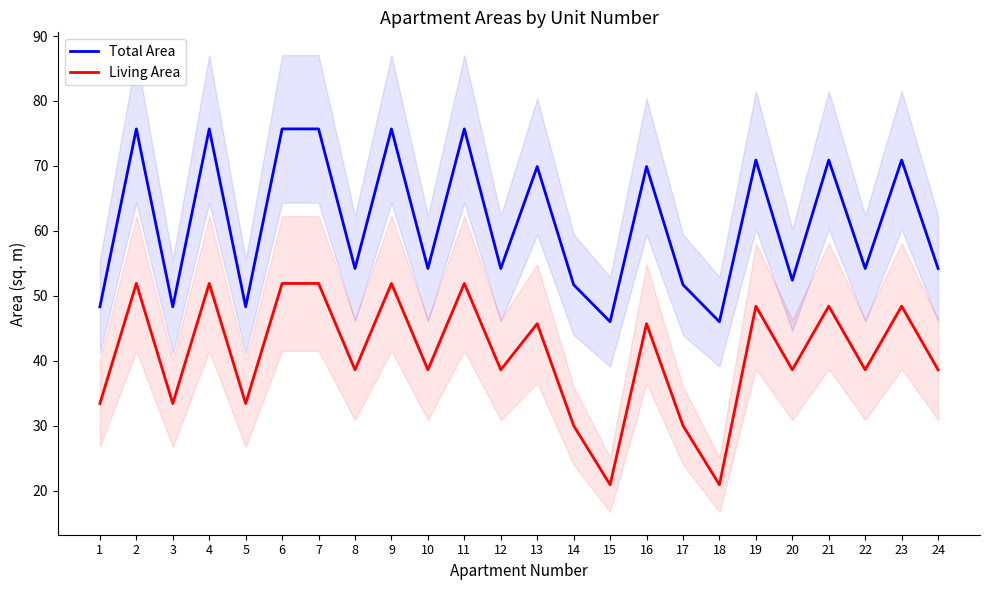

What is the average value of the Total Area series?

61.3